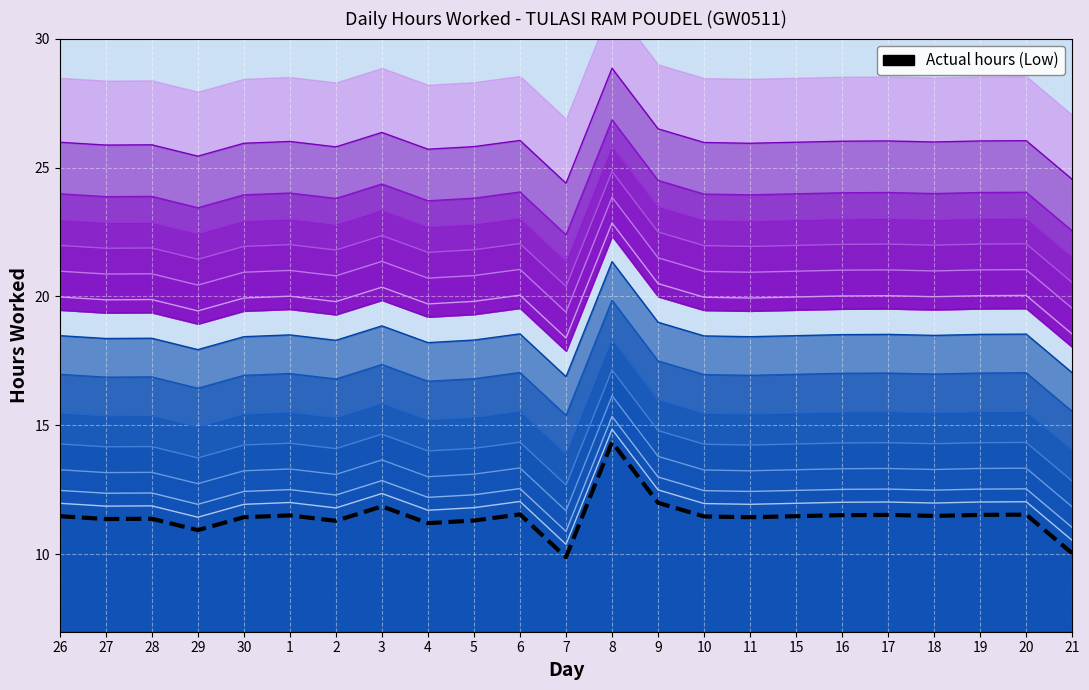

How many distinct data groups are displayed?

1